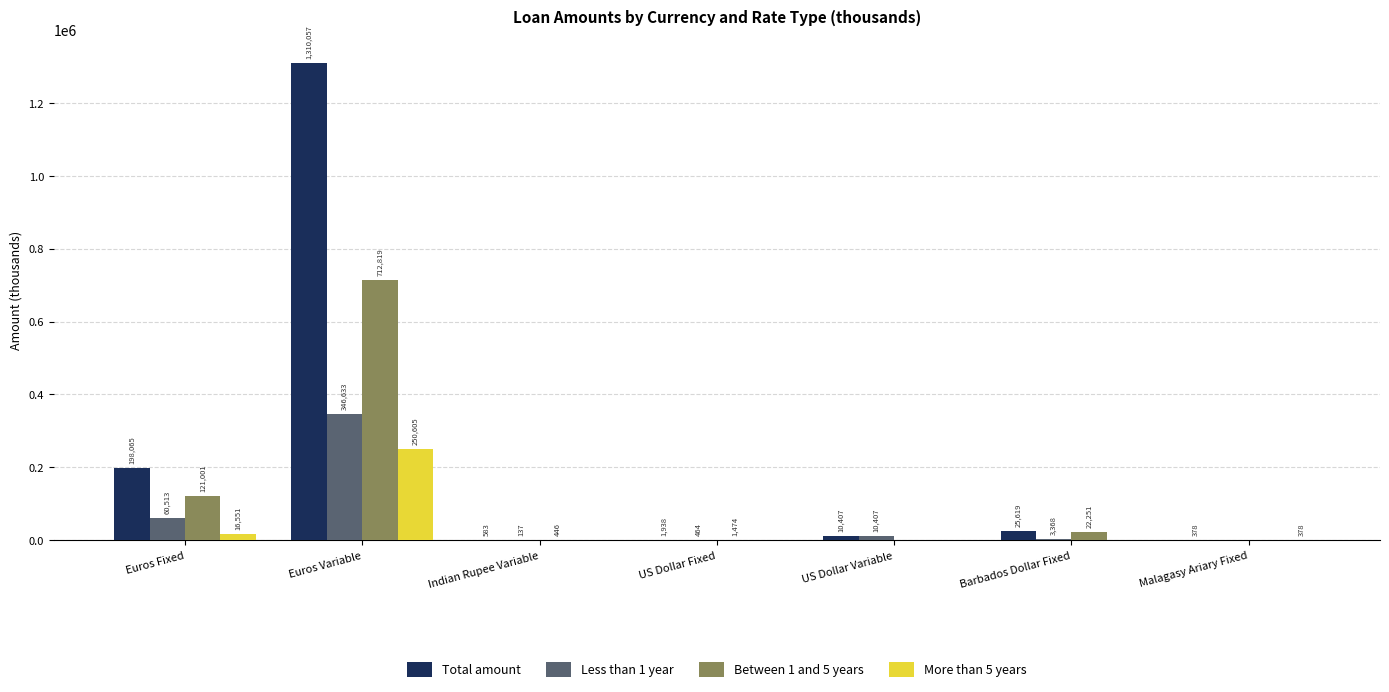

Is the value of Total amount at Euros Variable greater than the value of Between 1 and 5 years at US Dollar Variable?

Yes